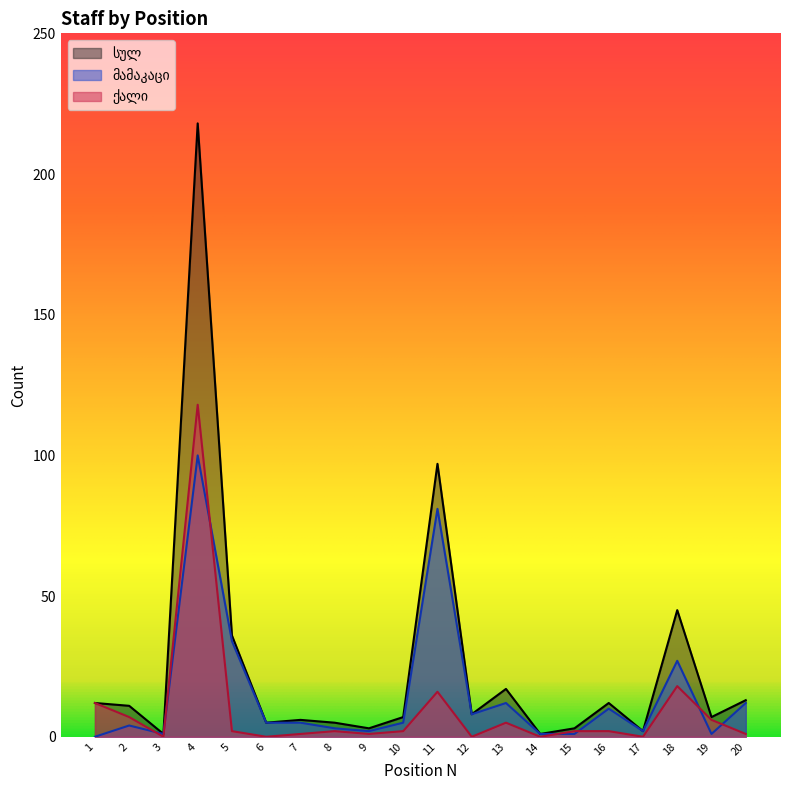

Rank the categories by ქალი value from highest to lowest.

4, 18, 11, 1, 2, 19, 13, 5, 8, 10, 15, 16, 7, 9, 20, 3, 6, 12, 14, 17